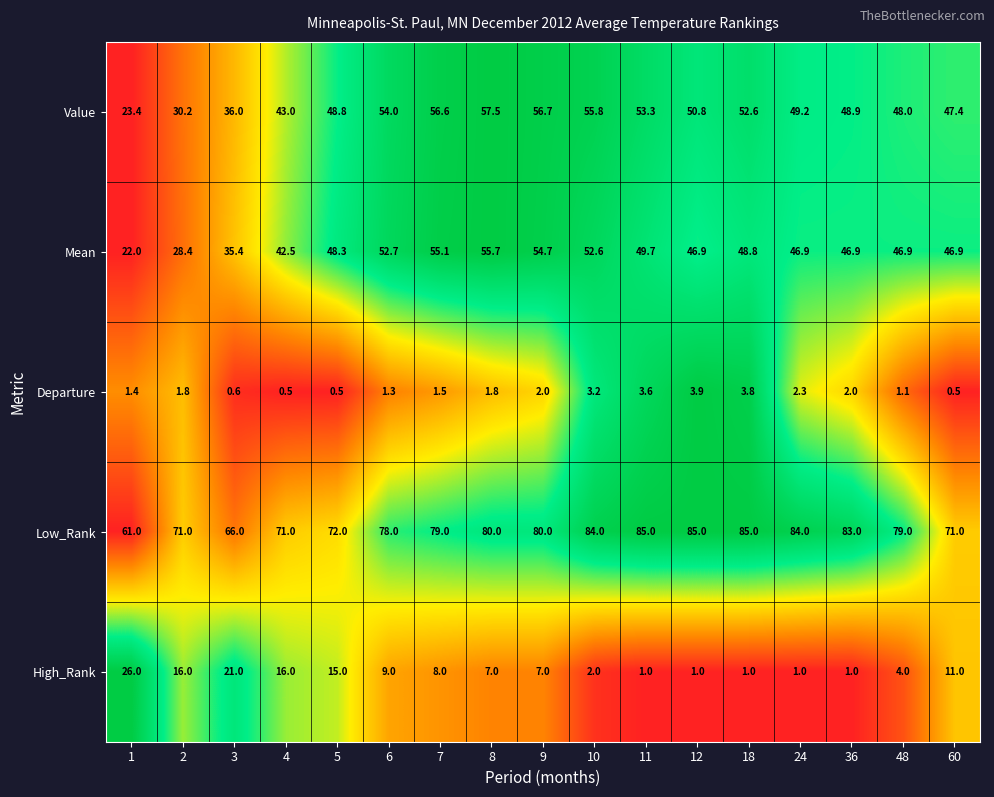

How many categories are shown in the chart?

17